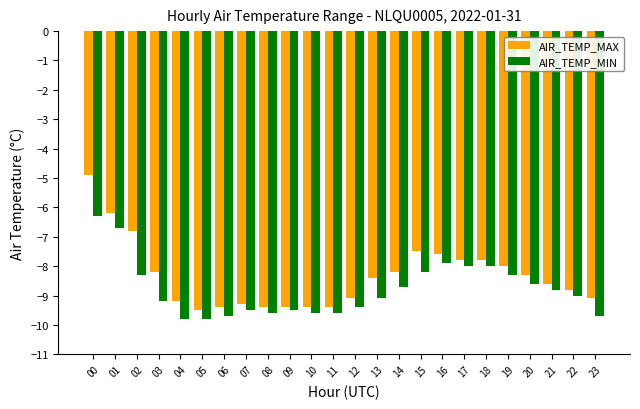

Which label corresponds to the largest value in the chart?

00